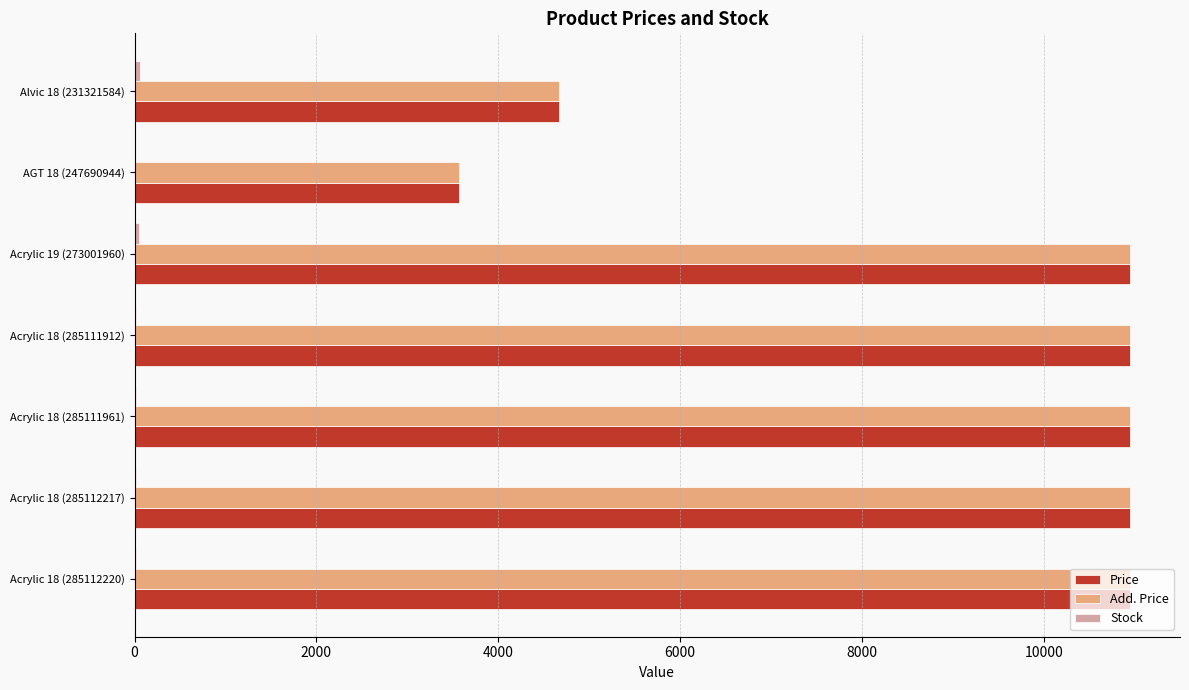

What is the sum of all Add. Price values?

63002.4